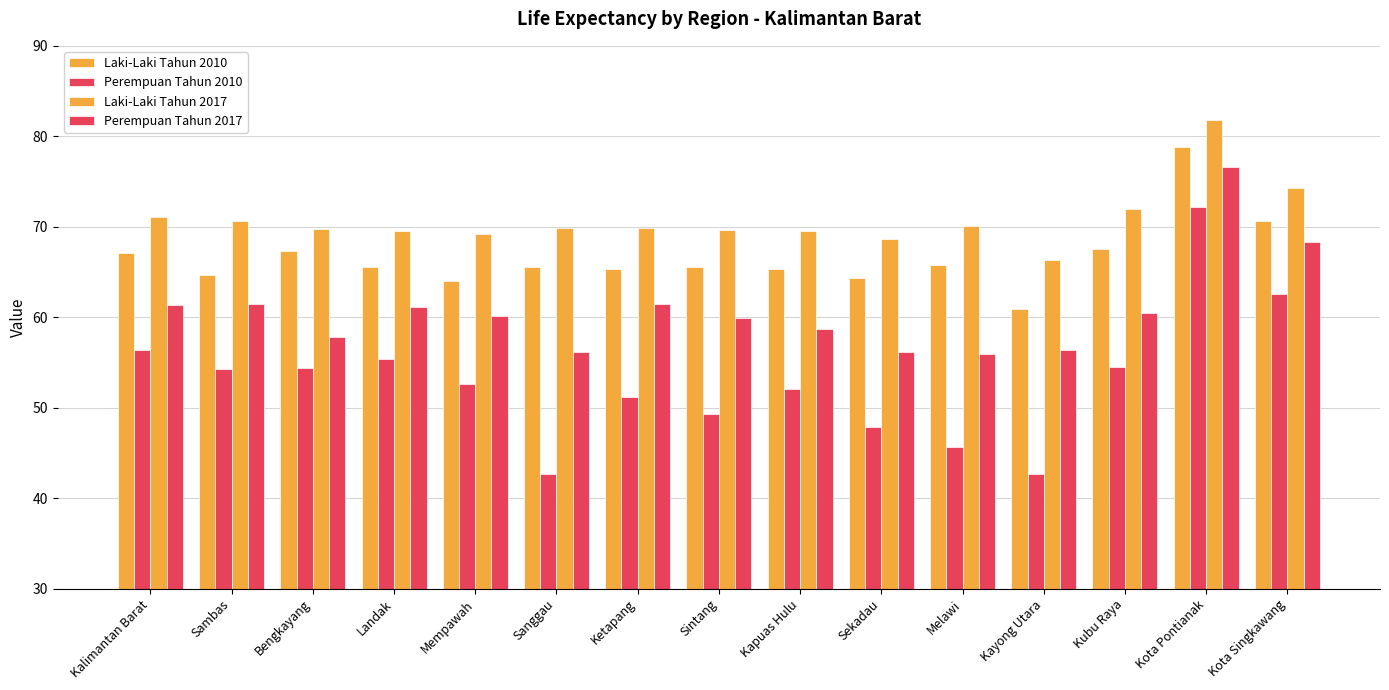

How many series are shown in this chart?

4